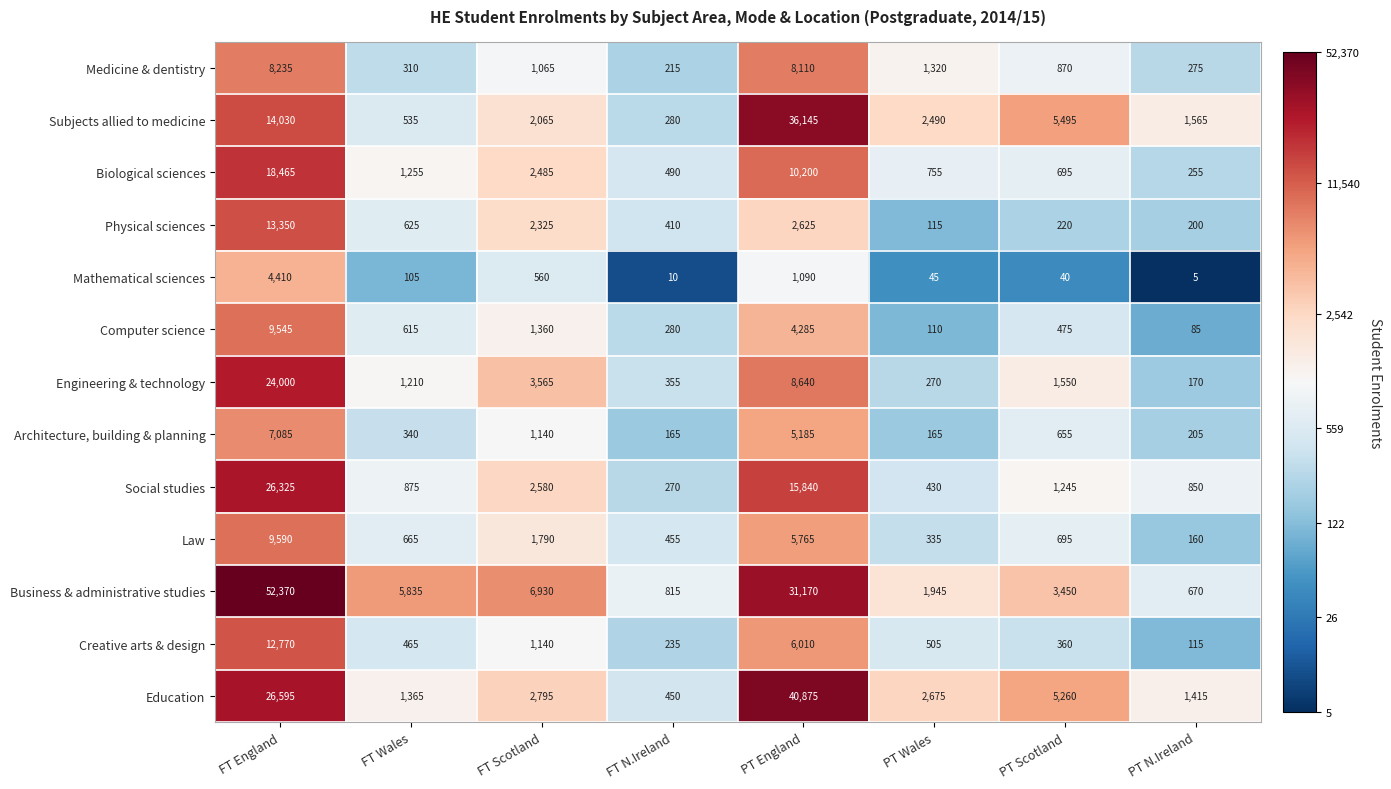

The Architecture, building & planning series shows 507 at FT Wales. True or false?

False